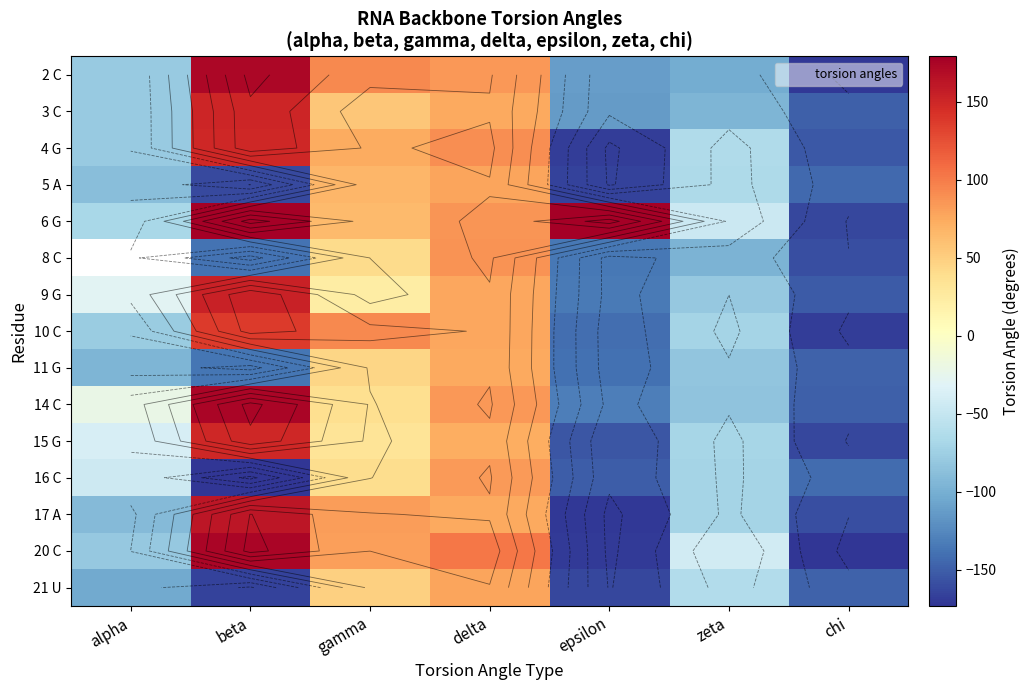

What is the difference between the maximum and minimum values in the 11 G series?

222.5